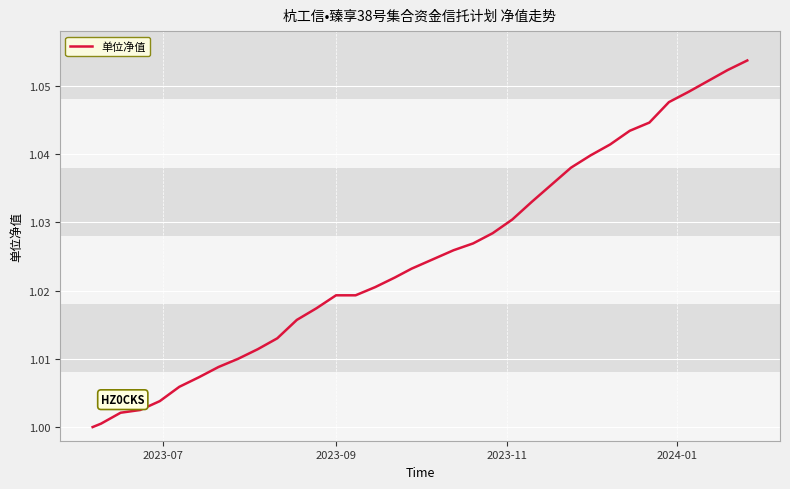

How many lines are shown in the chart?

1